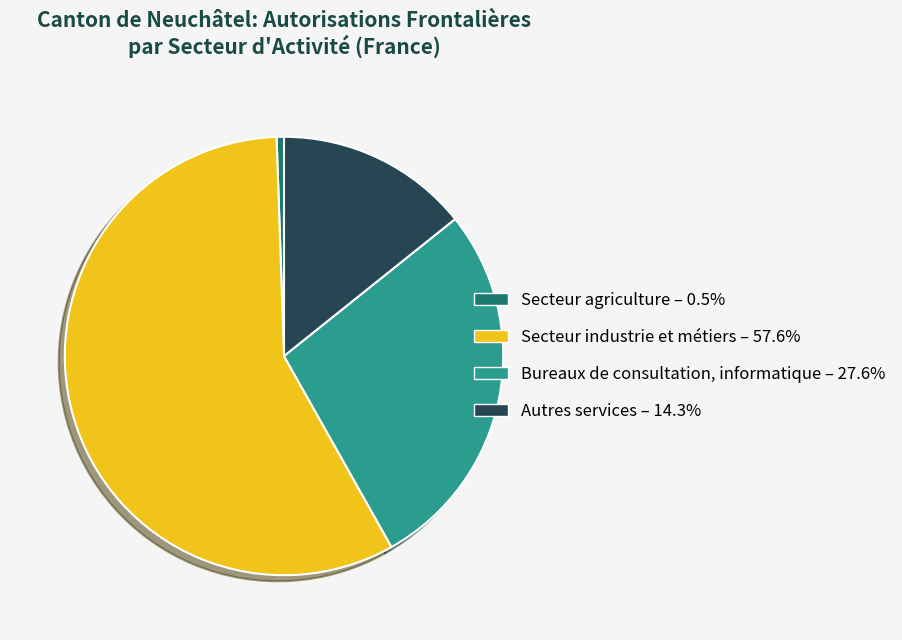

How many segments does this pie chart have?

4